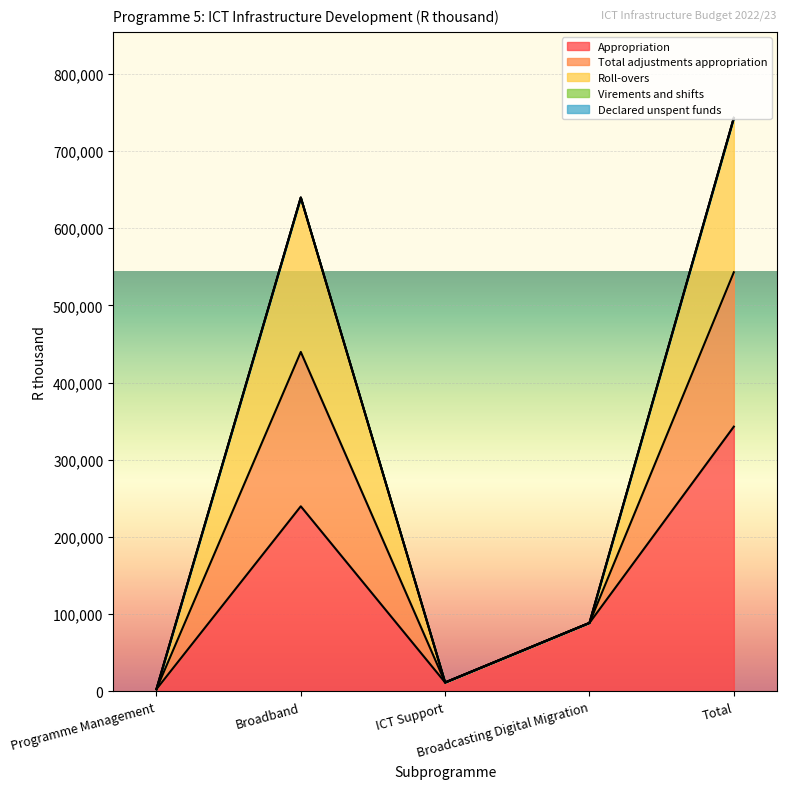

True or false: Roll-overs and Total adjustments appropriation intersect in this chart.

False